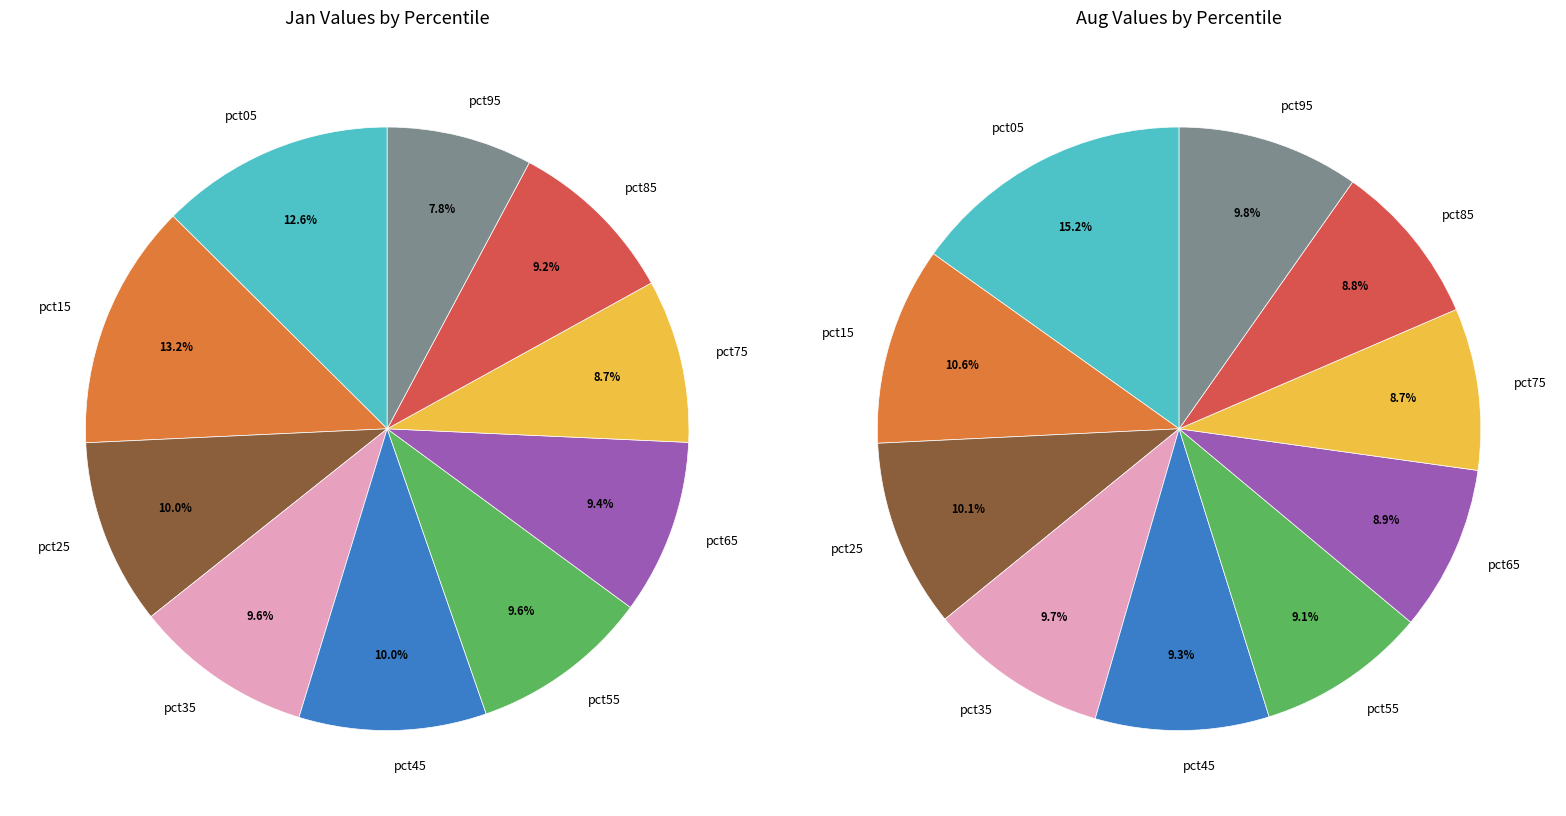

Is it true that 9 is 10% of the pie?

True